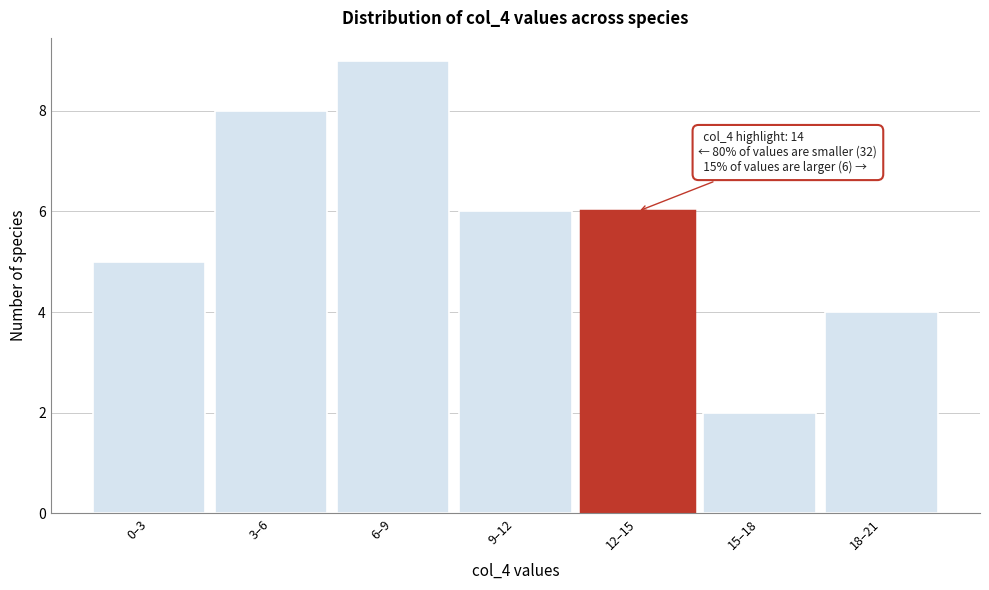

Reading left to right, what are all the values shown in this chart?

5	8	9	6	6	2	4